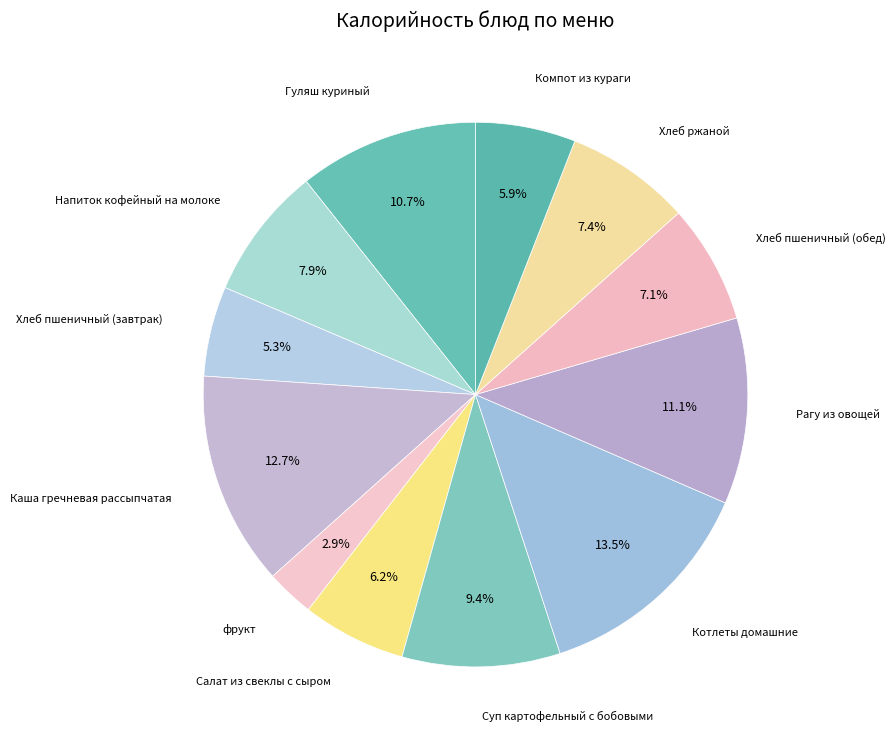

What percentage is NOT represented by Хлеб пшеничный (обед)?

92.9%